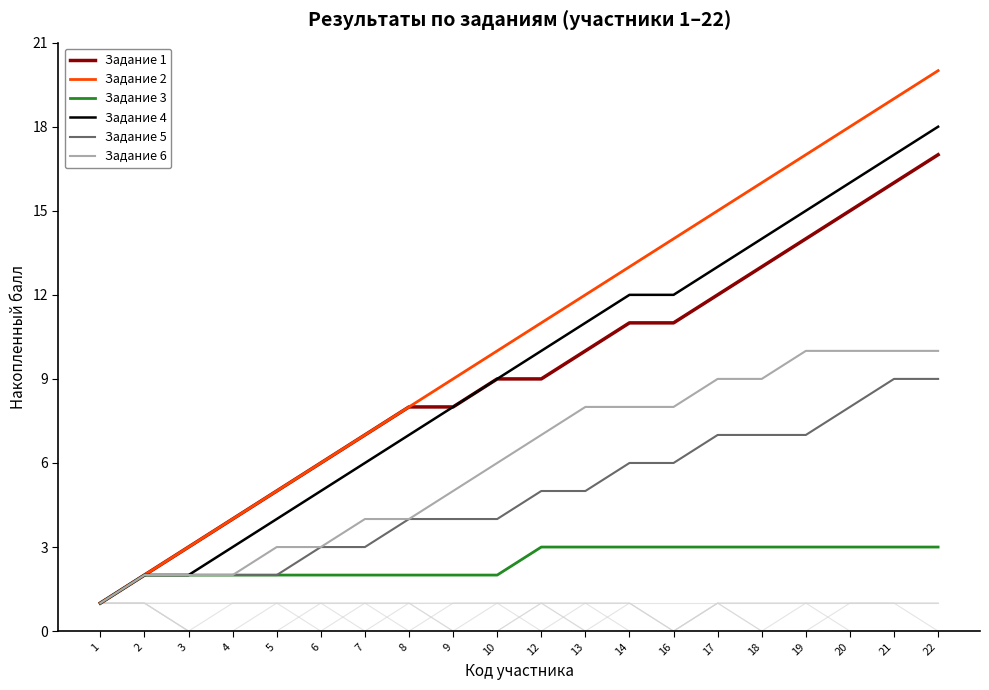

Rank the series by their maximum value, from lowest to highest.

Задание 3, Задание 5, Задание 6, Задание 1, Задание 4, Задание 2